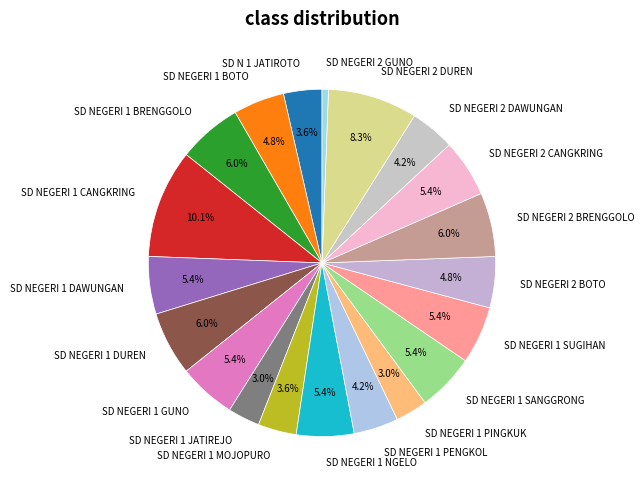

To the nearest percent, what portion does SD NEGERI 1 NGELO represent?

5%